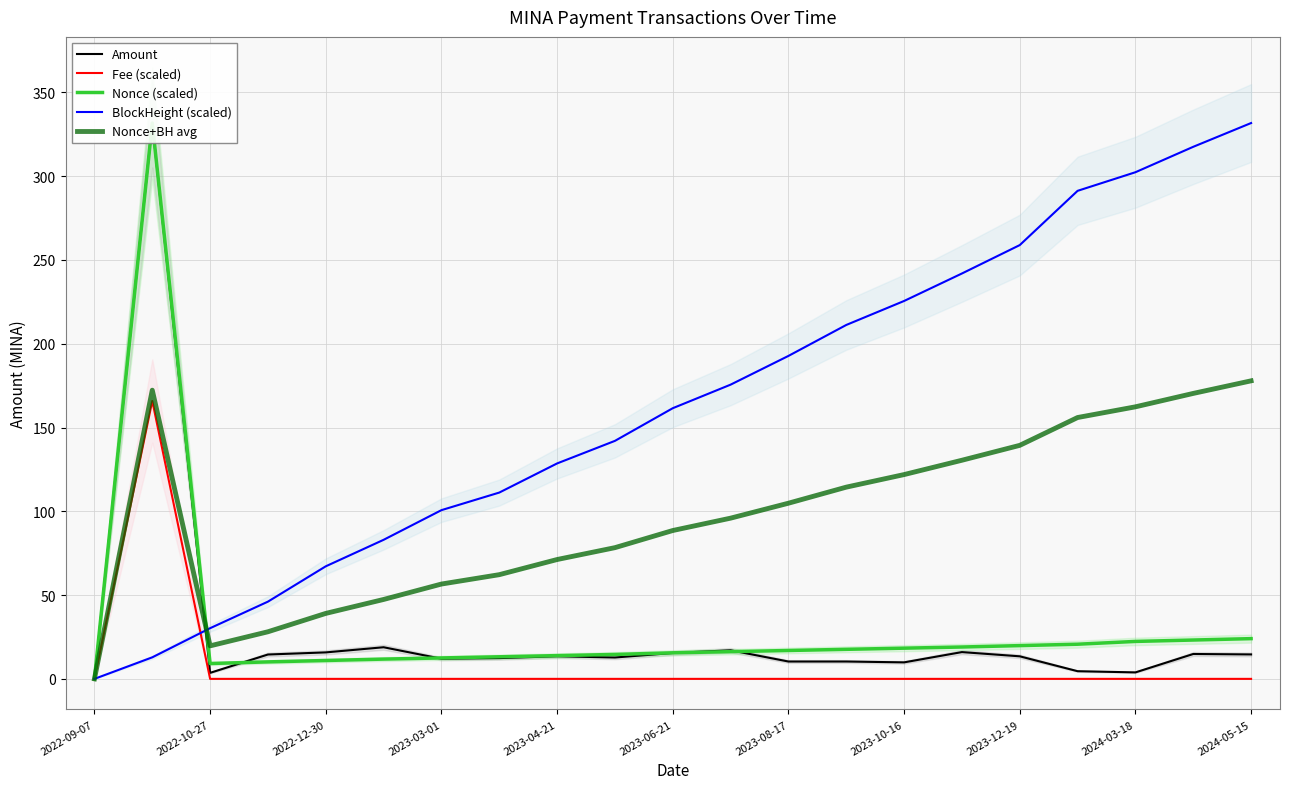

The value of BlockHeight (scaled) at 2023-06-21 is 161.5. True or false?

True